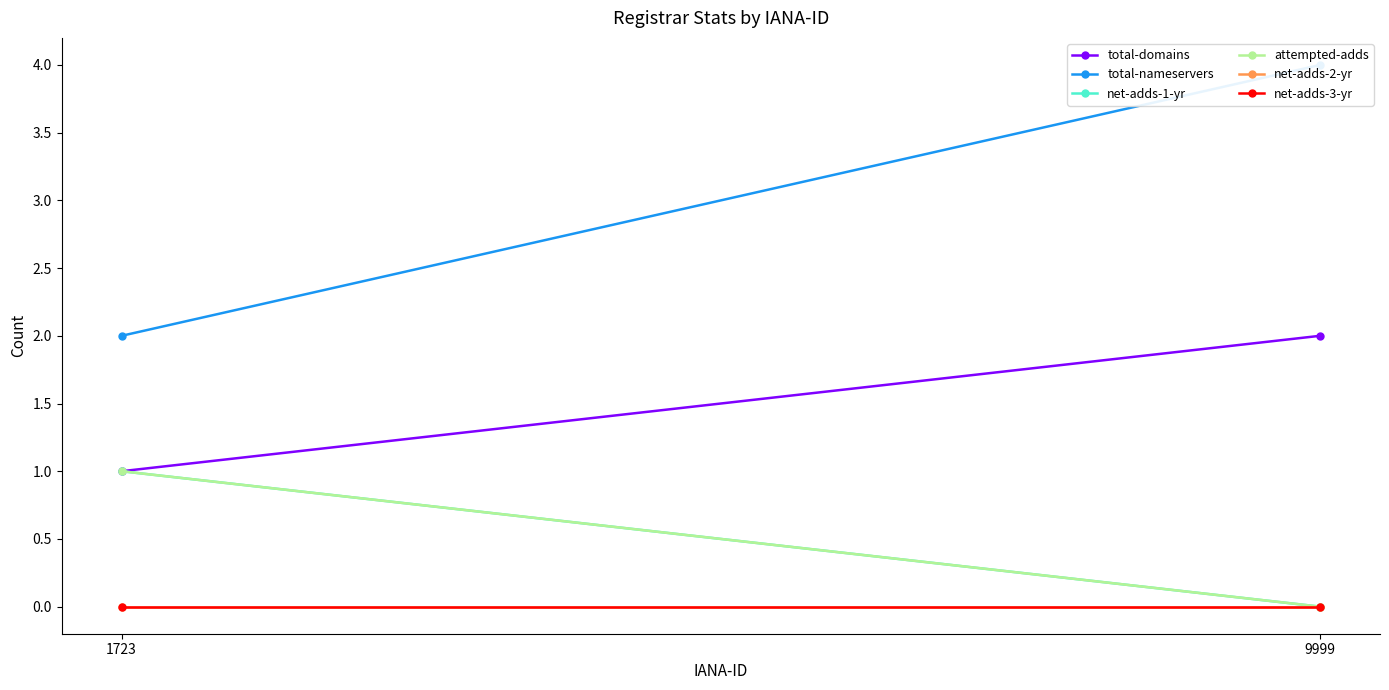

What is the sum of all total-domains values?

3